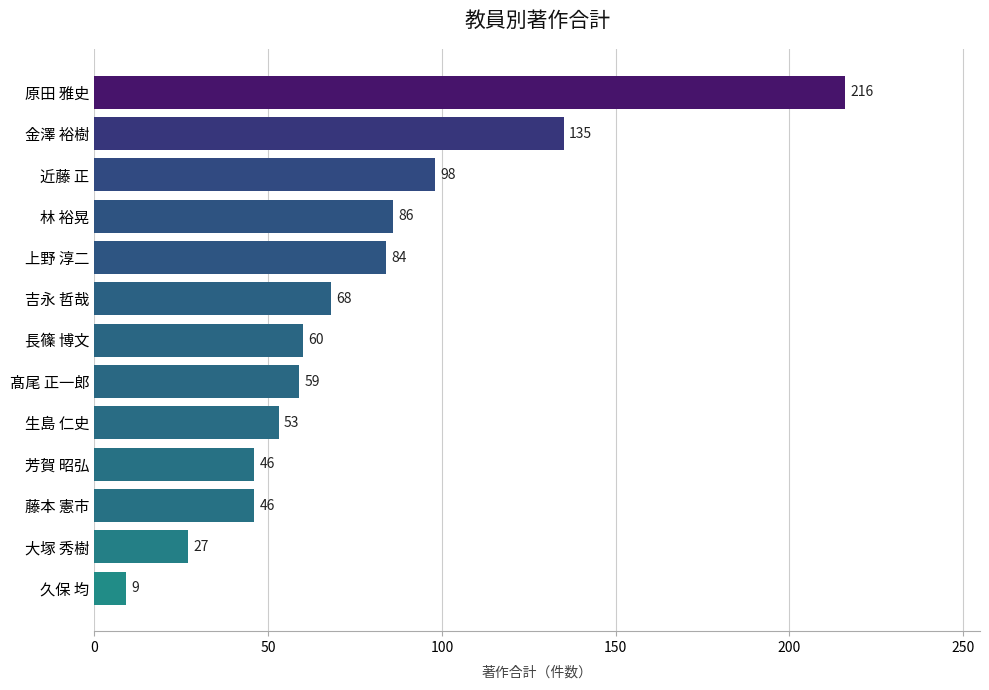

What is the sum of all values?

987